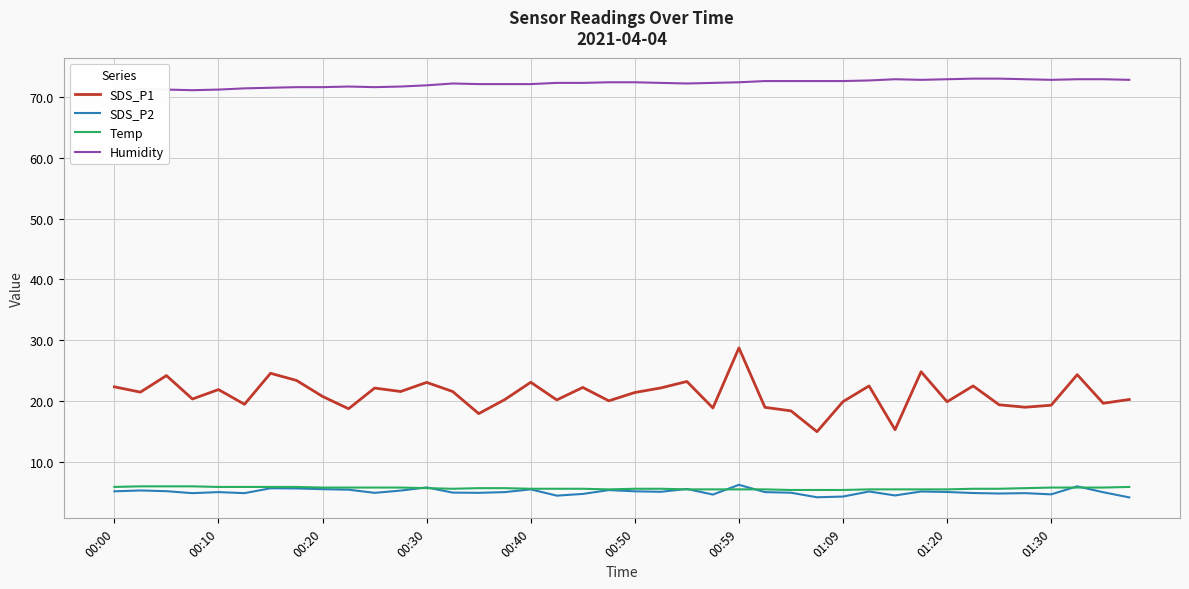

What is the difference between the maximum and minimum values in the SDS_P1 series?

13.8